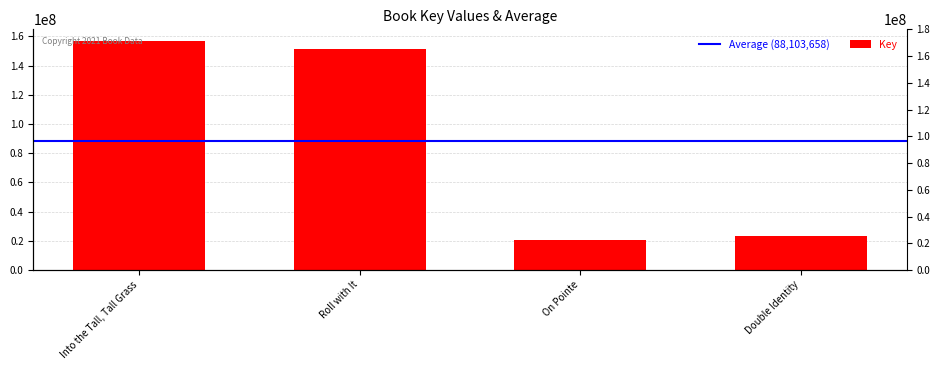

Rank the categories by value from lowest to highest.

On Pointe, Double Identity, Roll with It, Into the Tall, Tall Grass